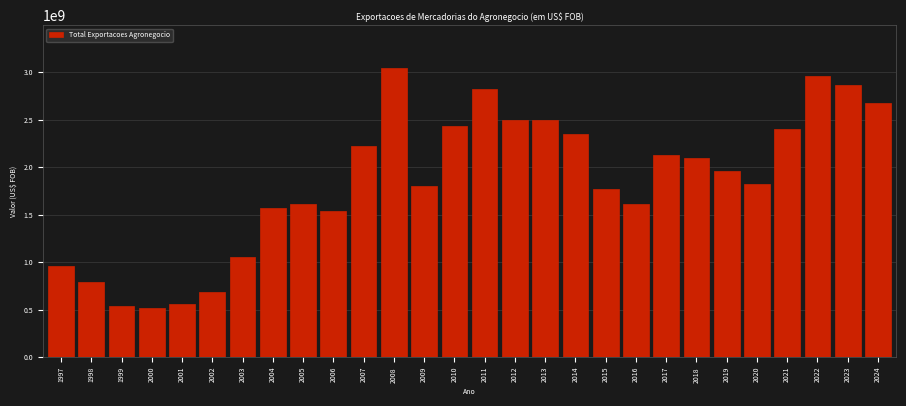

What is the change in value from 2007 to 2023?

+641027566